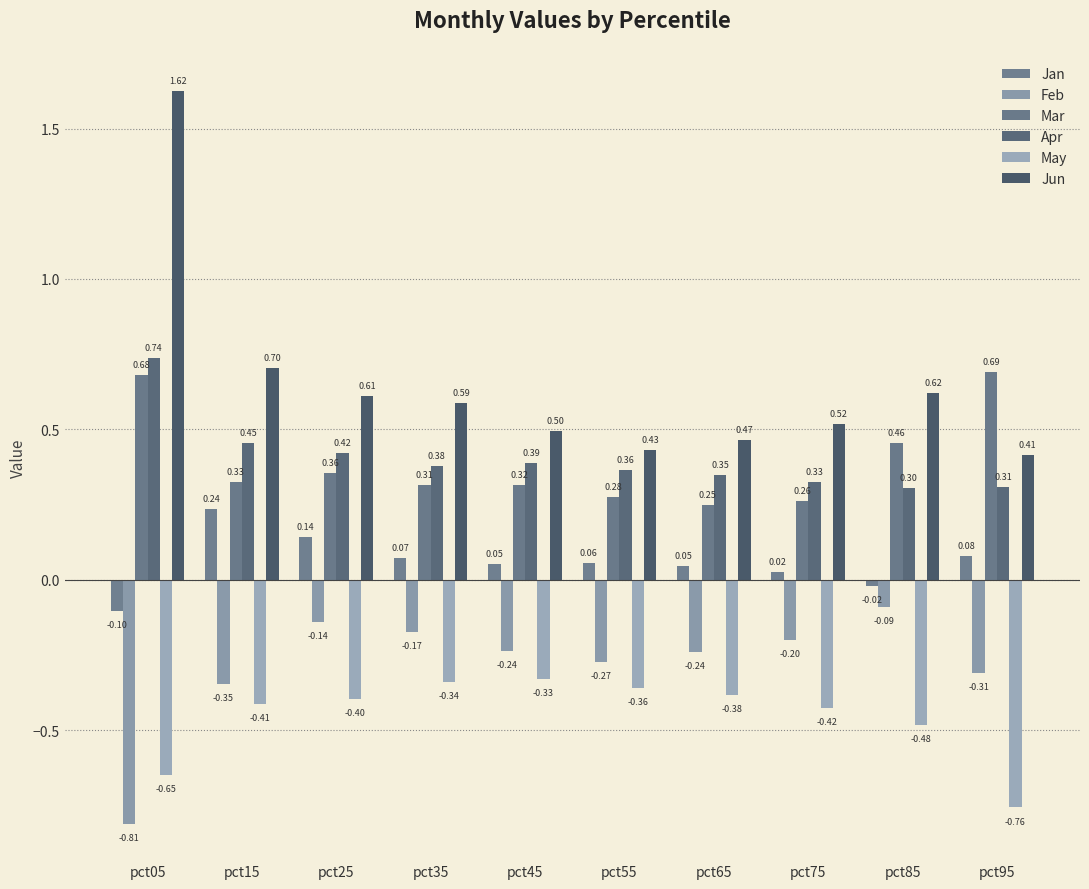

What is the value of the Jan bar at the 6th from the left?

0.1